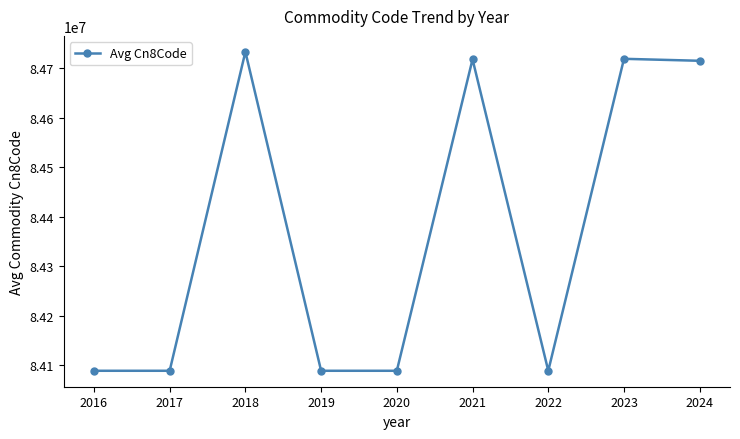

What is the value of the 7th point from the left?

84089027